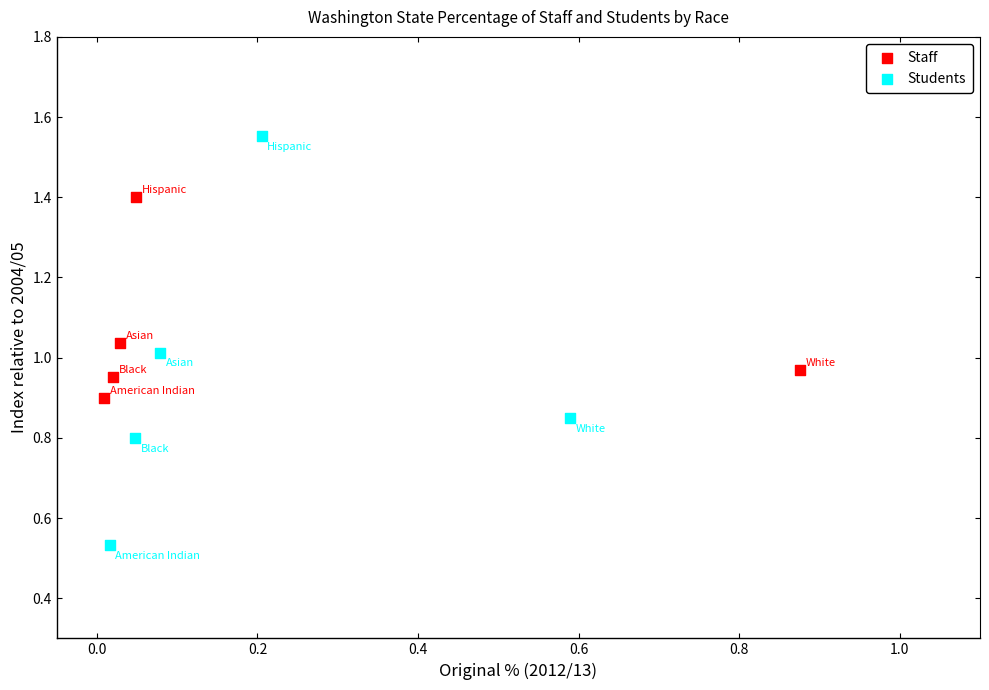

Which series contains the highest Y value?

Students